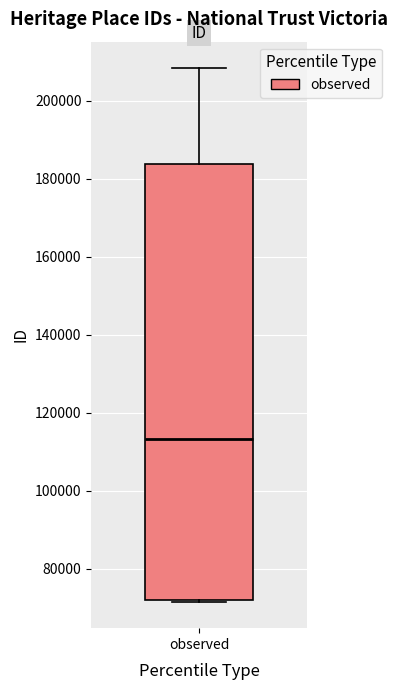

Read this box plot against the y-axis: the position of the median line, the range covered by the box, and the ends of both whiskers. The values are not printed on the chart, so give them approximately, as read against the axis.

median 114000, box 72000 to 184000, whiskers 72000 to 208000